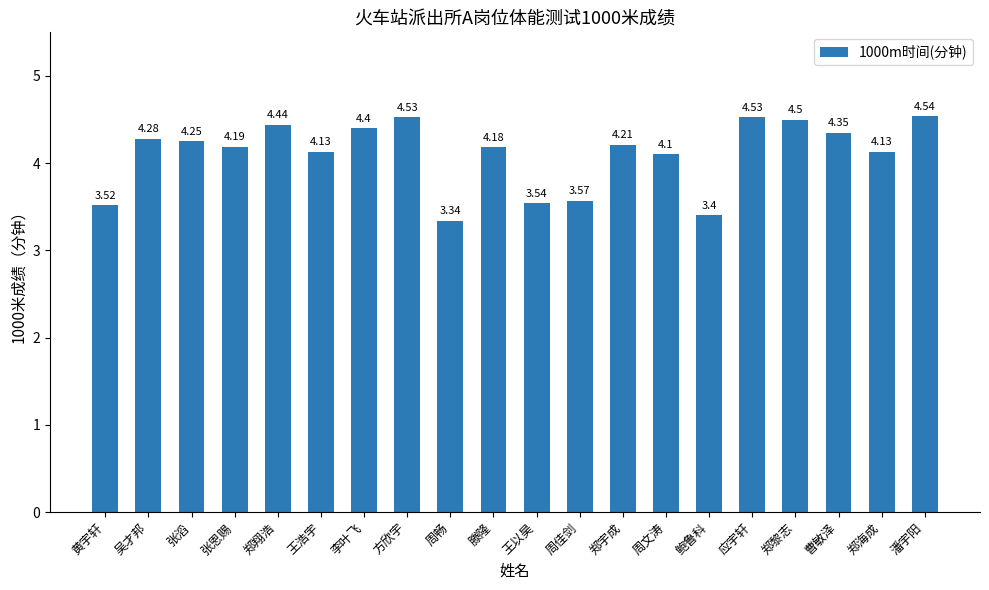

What is the difference between the second highest and second lowest values?

1.1